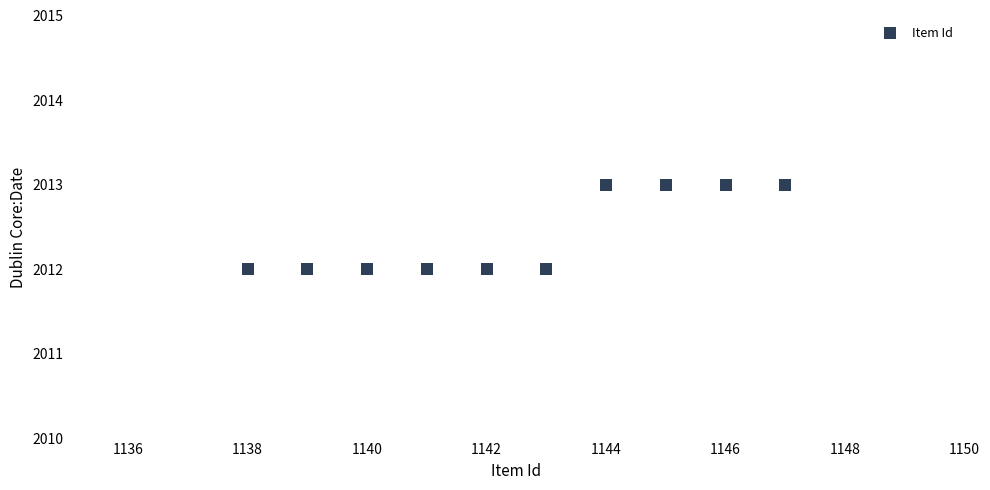

What is the range of X values (max minus min)?

9